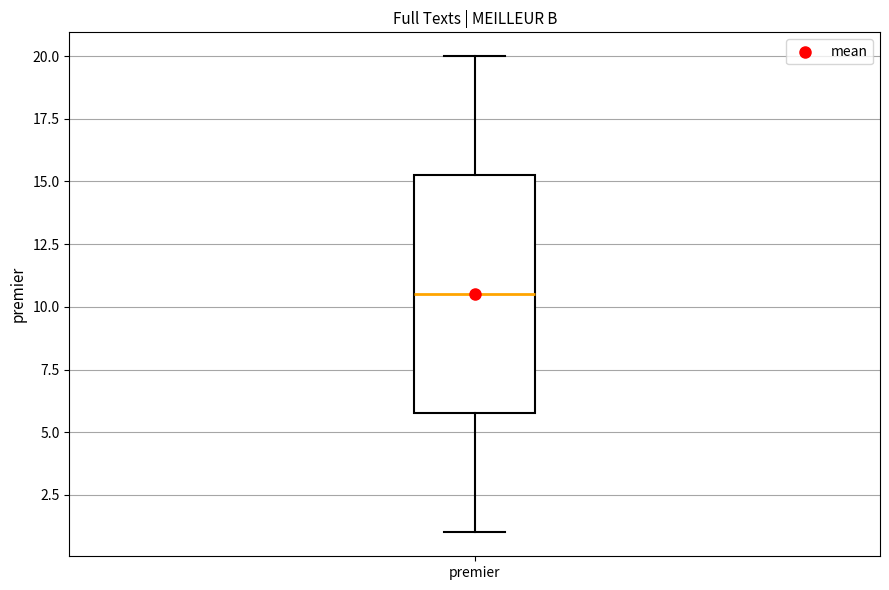

Where does the lower whisker of the box for premier end on the y-axis? The values are not printed on the chart, so give them approximately, as read against the axis.

1.0